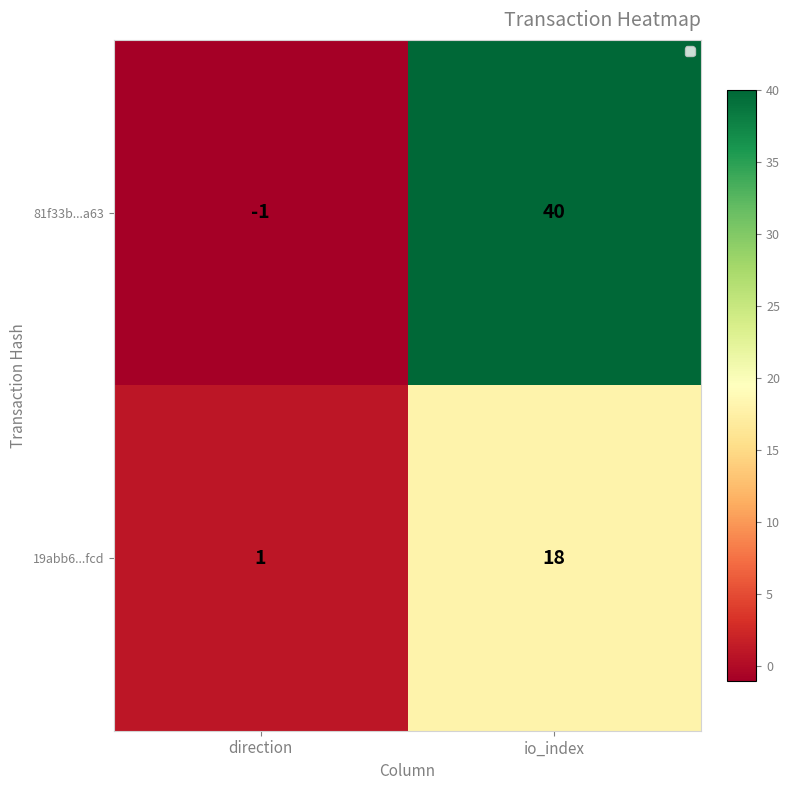

At which category does the chart reach its minimum across all series?

direction